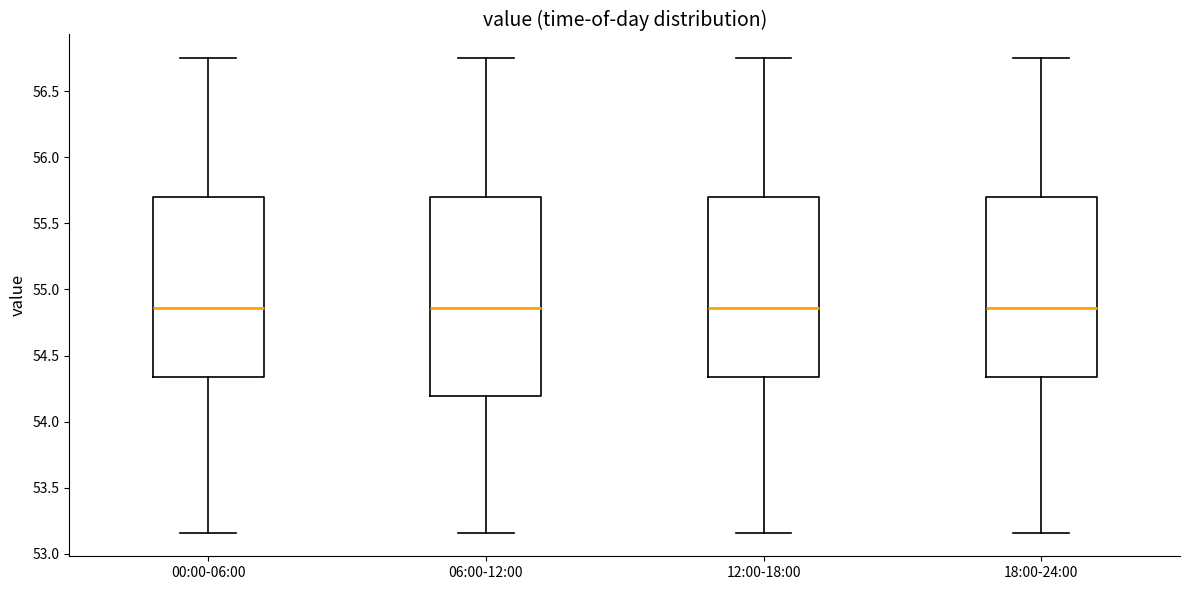

Reading left to right, transcribe this box plot: for each box, give where its median line is, the range the box spans, and where its two whiskers end, as read against the y-axis. The values are not printed on the chart, so give them approximately, as read against the axis.

00:00-06:00: median 54.85, box 54.35 to 55.70, whiskers 53.15 to 56.75
06:00-12:00: median 54.85, box 54.20 to 55.70, whiskers 53.15 to 56.75
12:00-18:00: median 54.85, box 54.35 to 55.70, whiskers 53.15 to 56.75
18:00-24:00: median 54.85, box 54.35 to 55.70, whiskers 53.15 to 56.75